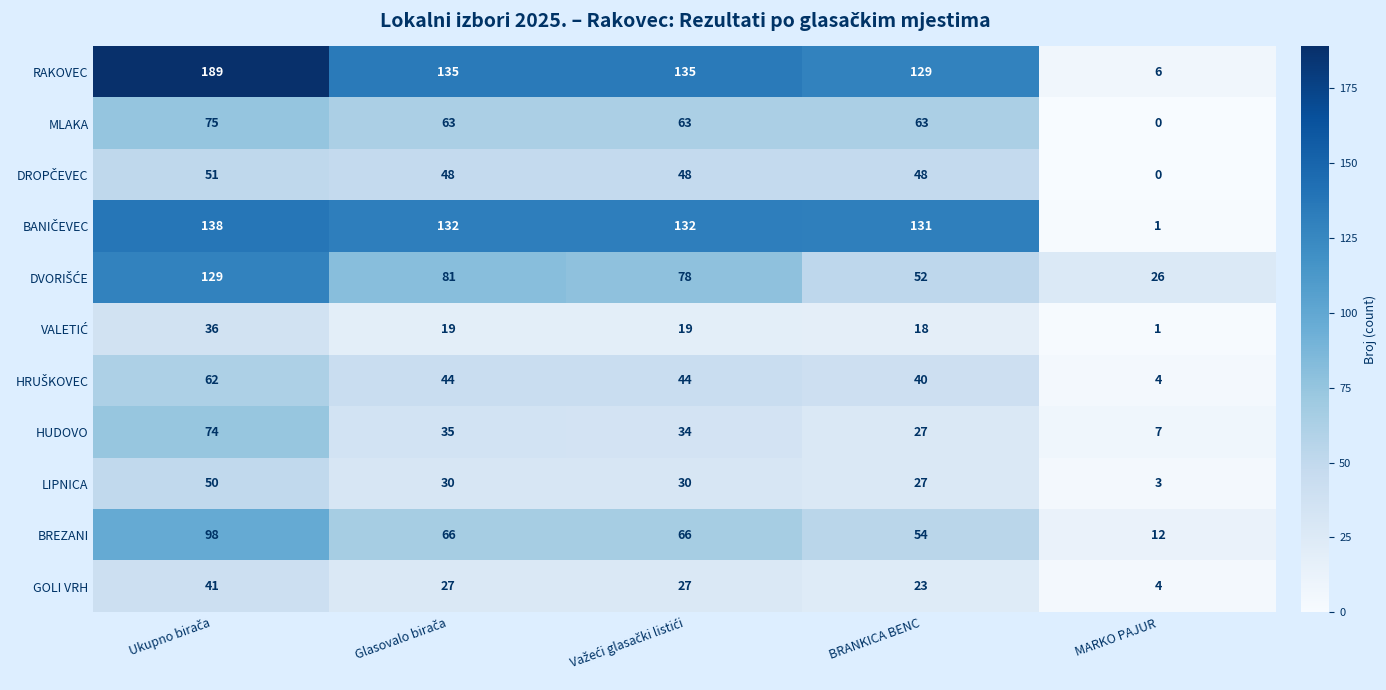

The value of HUDOVO at MARKO PAJUR is 7. True or false?

True